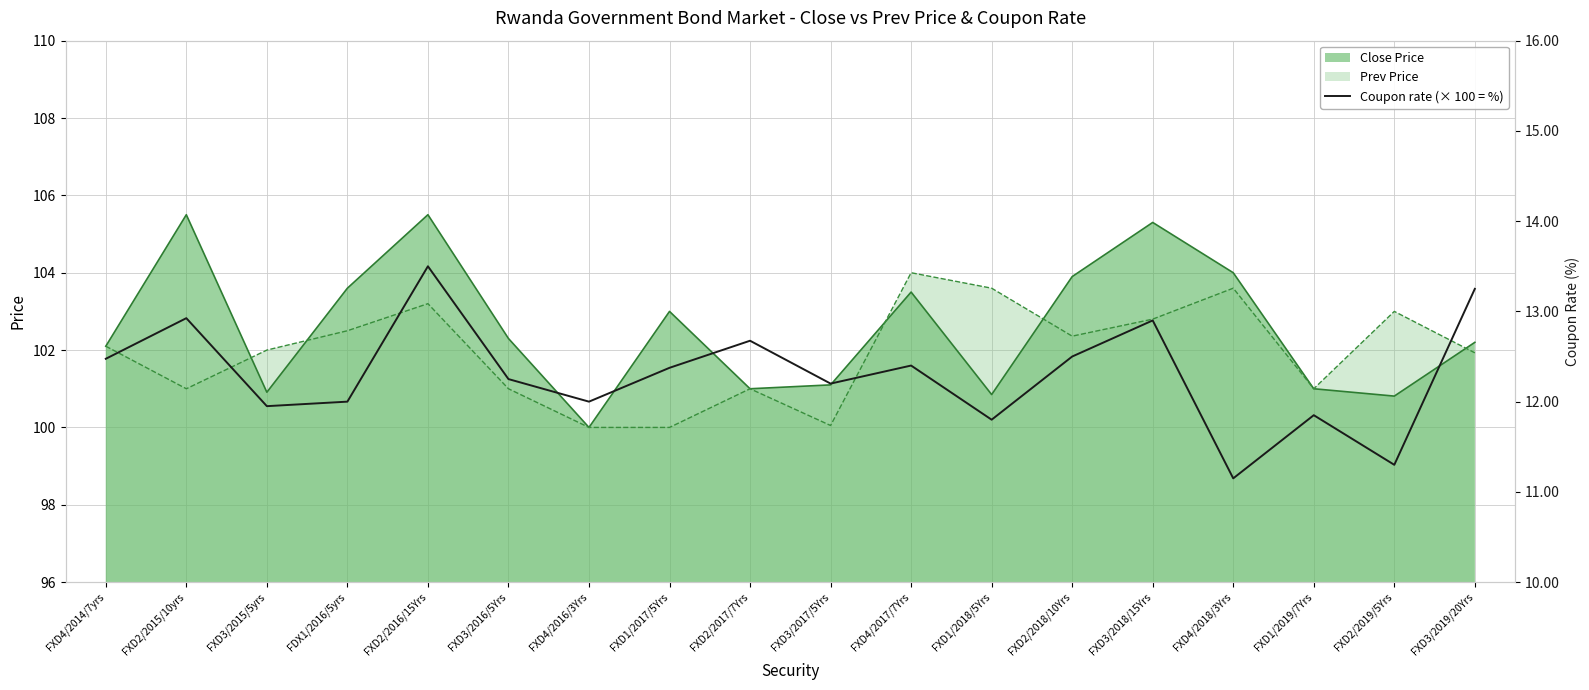

What position from the right is FXD2/2018/10Yrs?

6